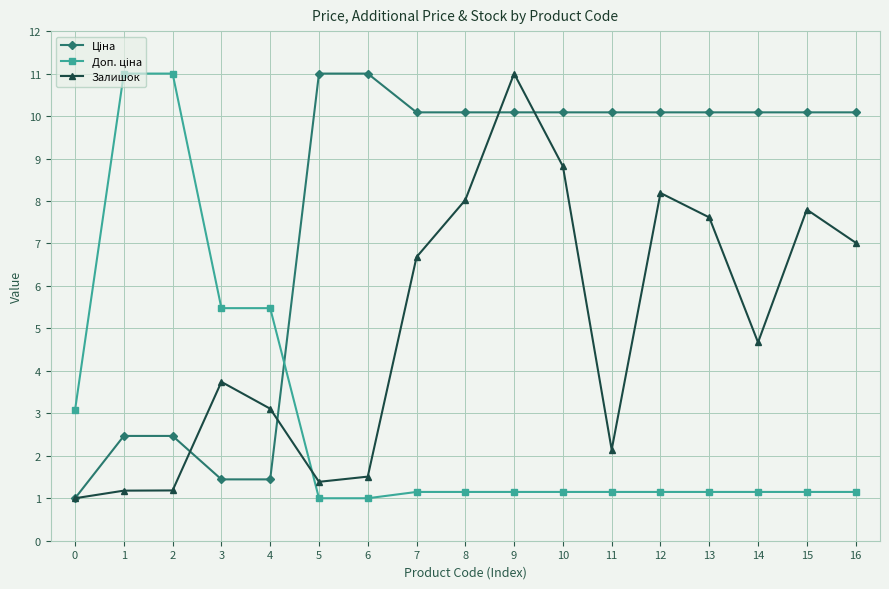

What is the difference between the highest and lowest values at 1?

9.8